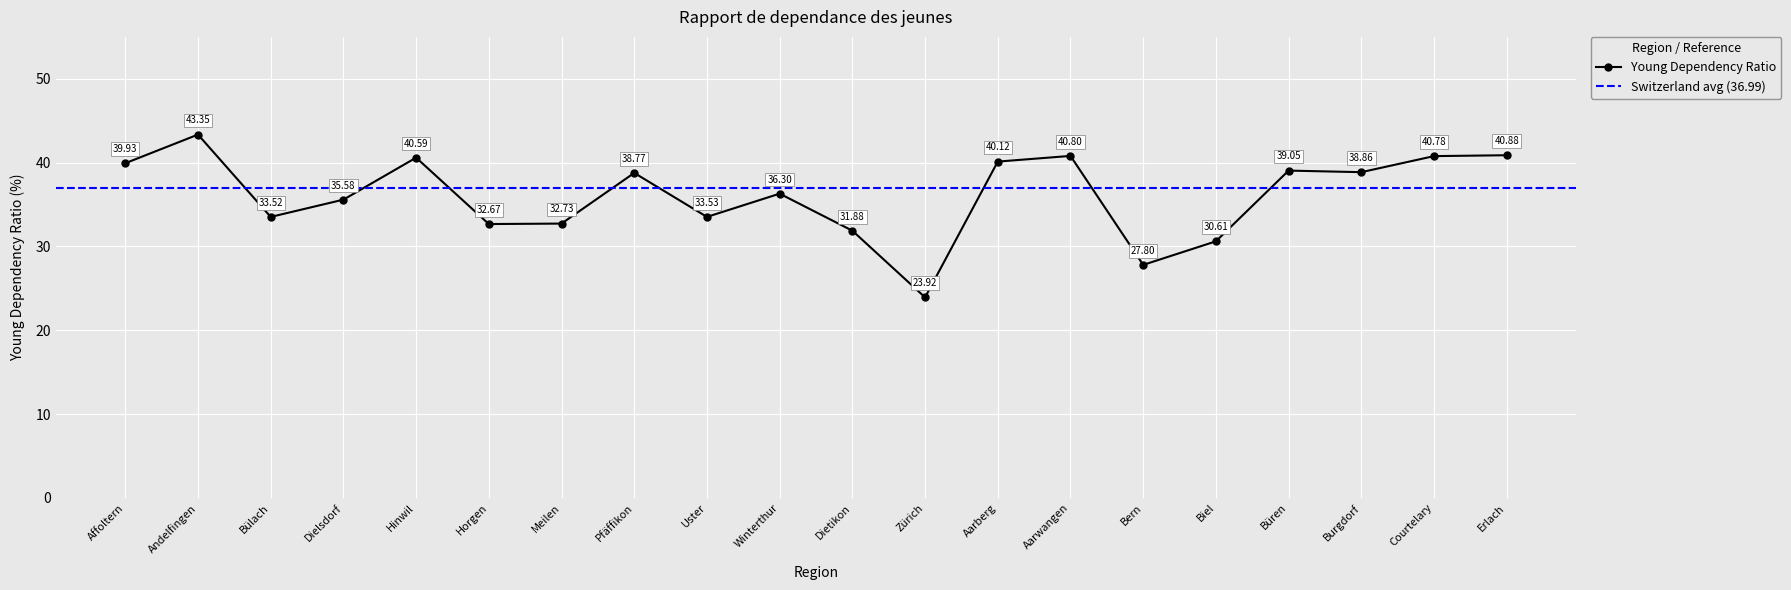

Count the number of data series in this chart.

1